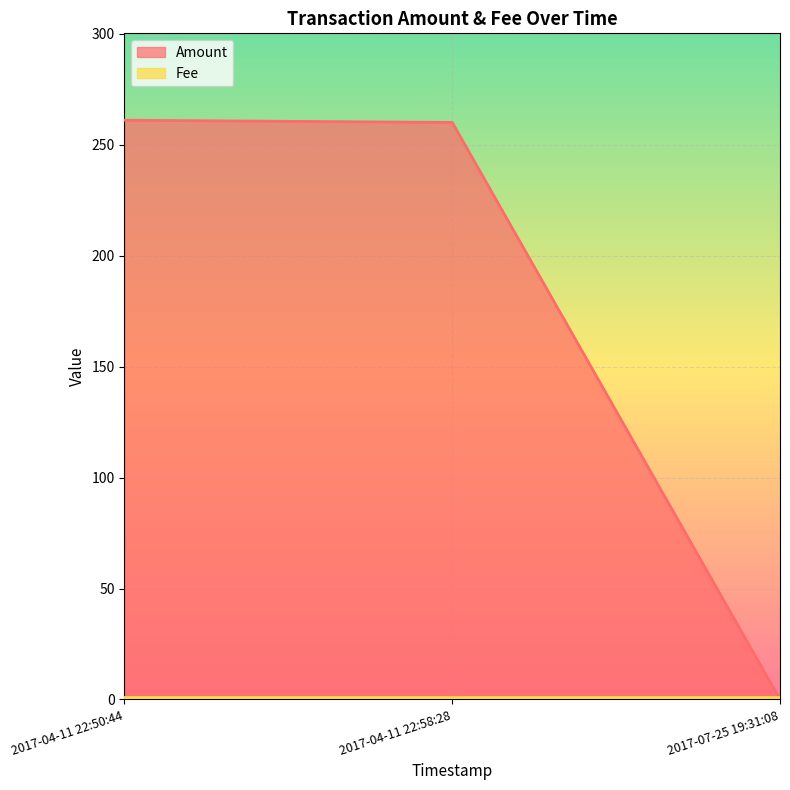

Which category has the highest value in the Fee series?

2017-07-25 19:31:08